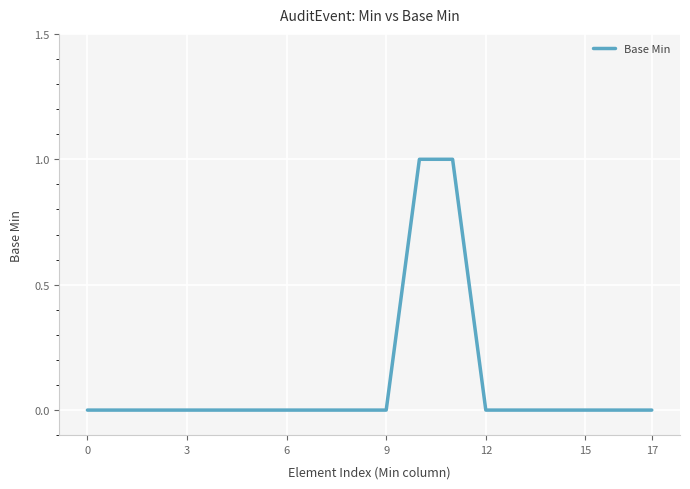

Does the chart have visible grid lines?

Yes